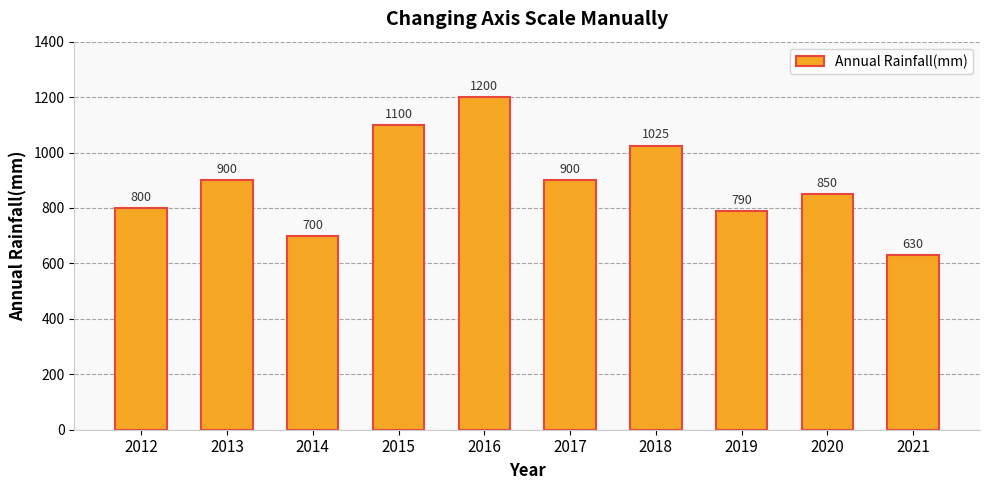

True or false: the data shows 1071 at 2021.

False